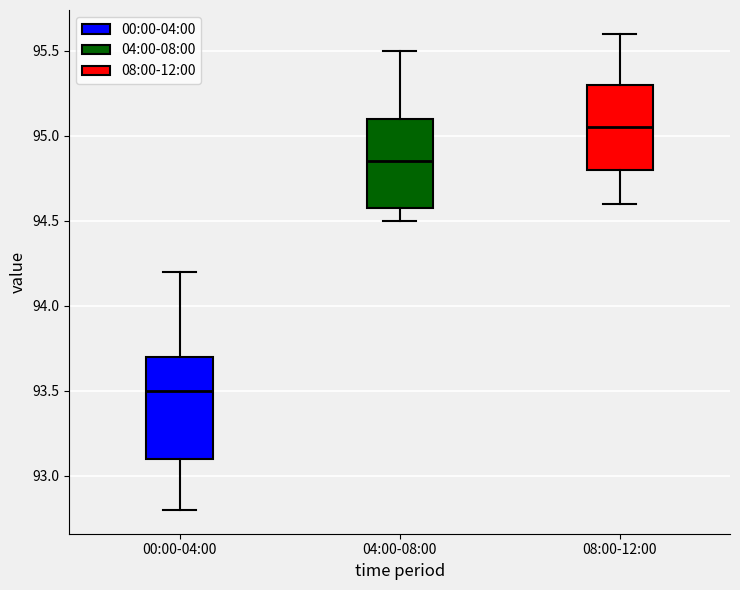

Reading left to right, transcribe this box plot: for each box, give where its median line is, the range the box spans, and where its two whiskers end, as read against the y-axis. The values are not printed on the chart, so give them approximately, as read against the axis.

00:00-04:00: median 93.50, box 93.10 to 93.70, whiskers 92.80 to 94.20
04:00-08:00: median 94.85, box 94.60 to 95.10, whiskers 94.50 to 95.50
08:00-12:00: median 95.05, box 94.80 to 95.30, whiskers 94.60 to 95.60